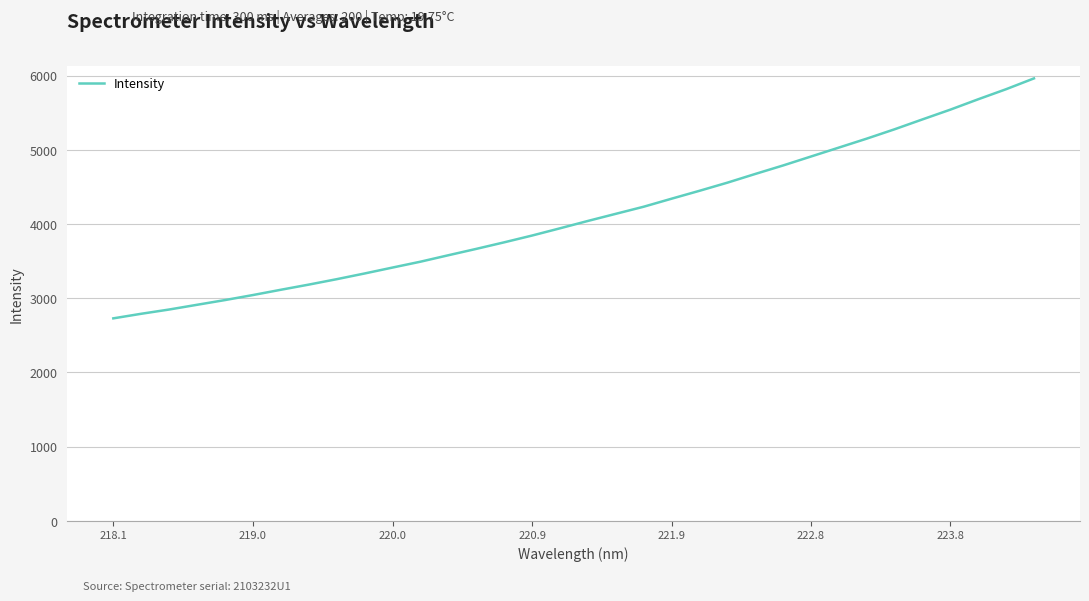

What is the difference between the maximum and minimum values?

3232.3